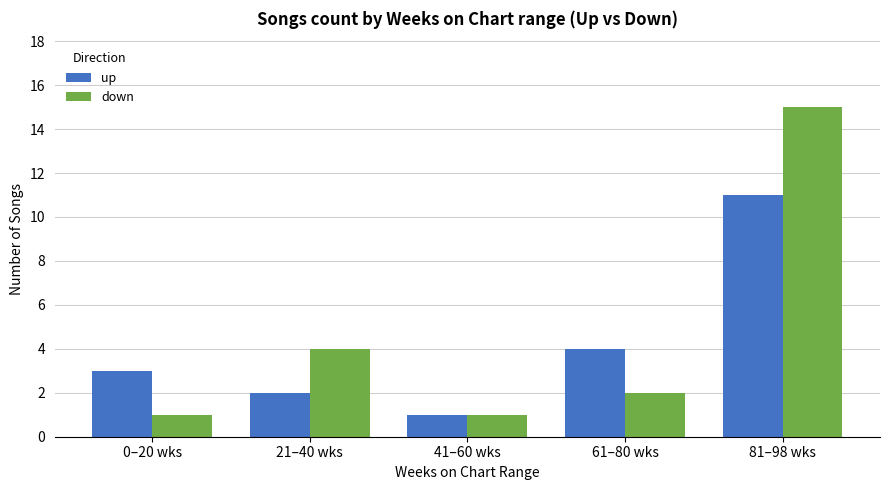

How many values in the up series are below 3?

2